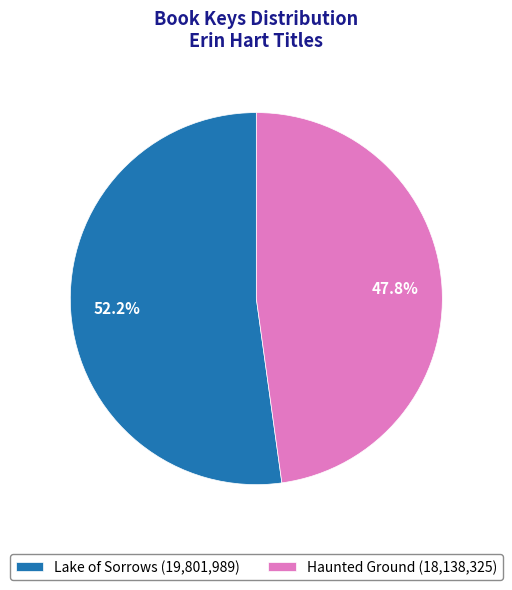

To the nearest percent, what is the difference between the largest and smallest slice percentages?

4%